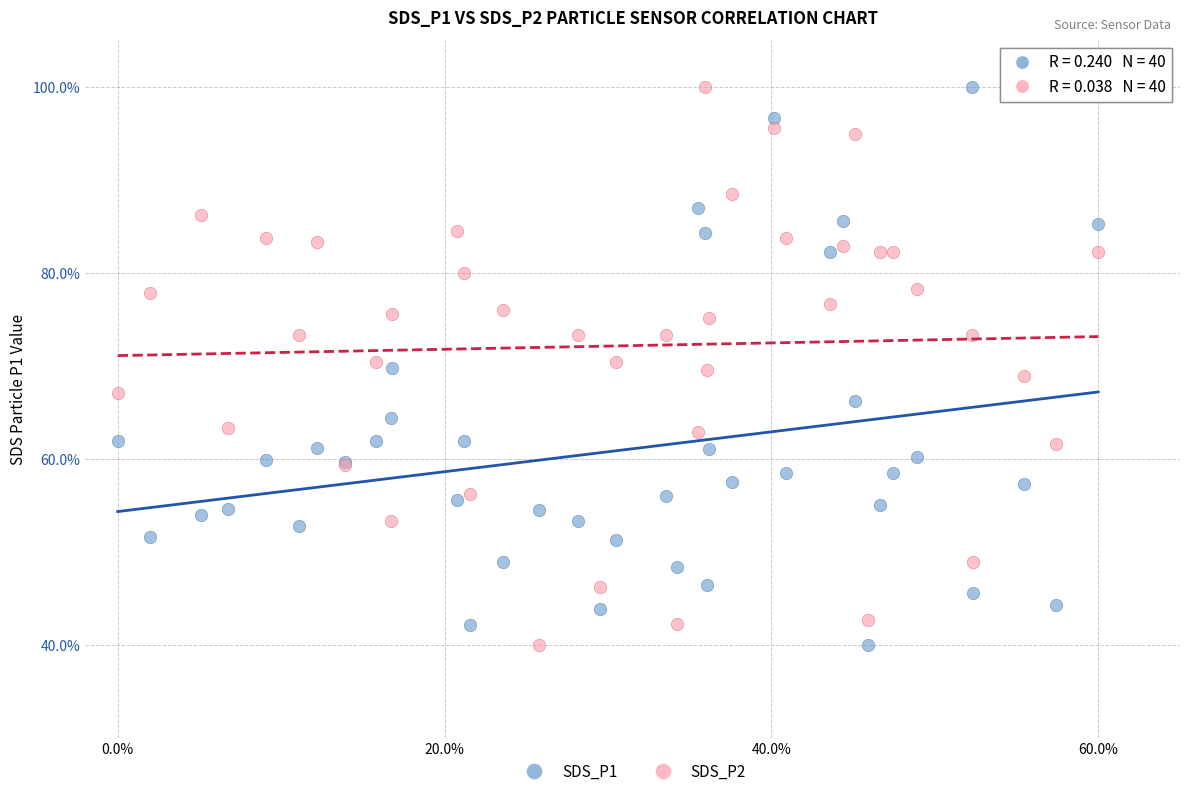

What are all the series names shown in the legend?

SDS_P1, SDS_P2